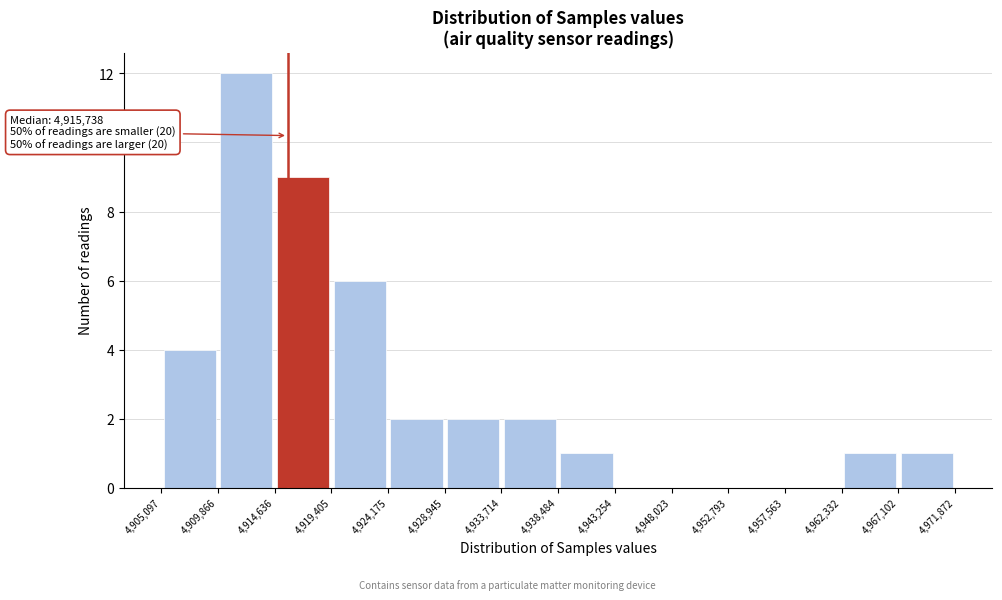

Over which range of the x-axis is the bar tallest?

4,909,866 to 4,914,636